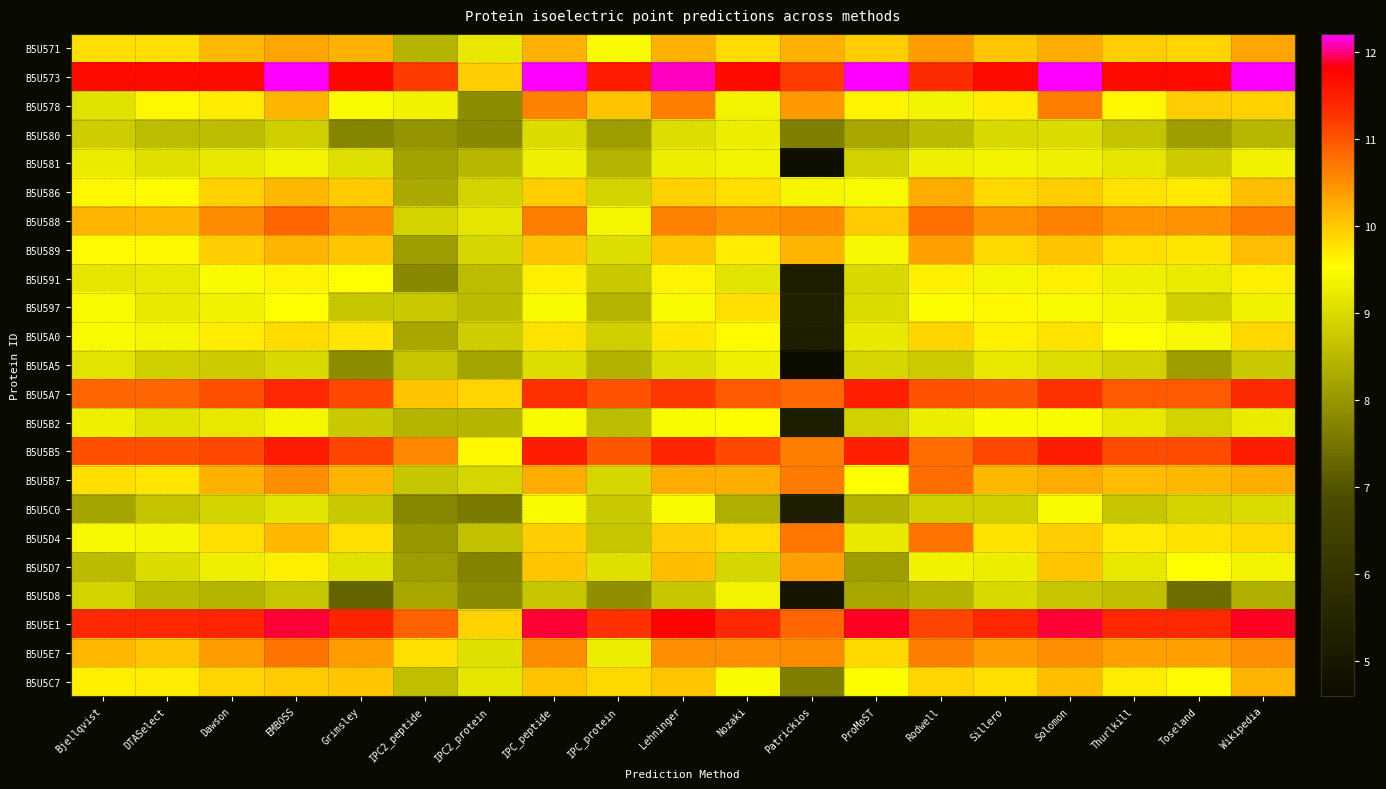

At which category is the sum across all series the highest?

Solomon